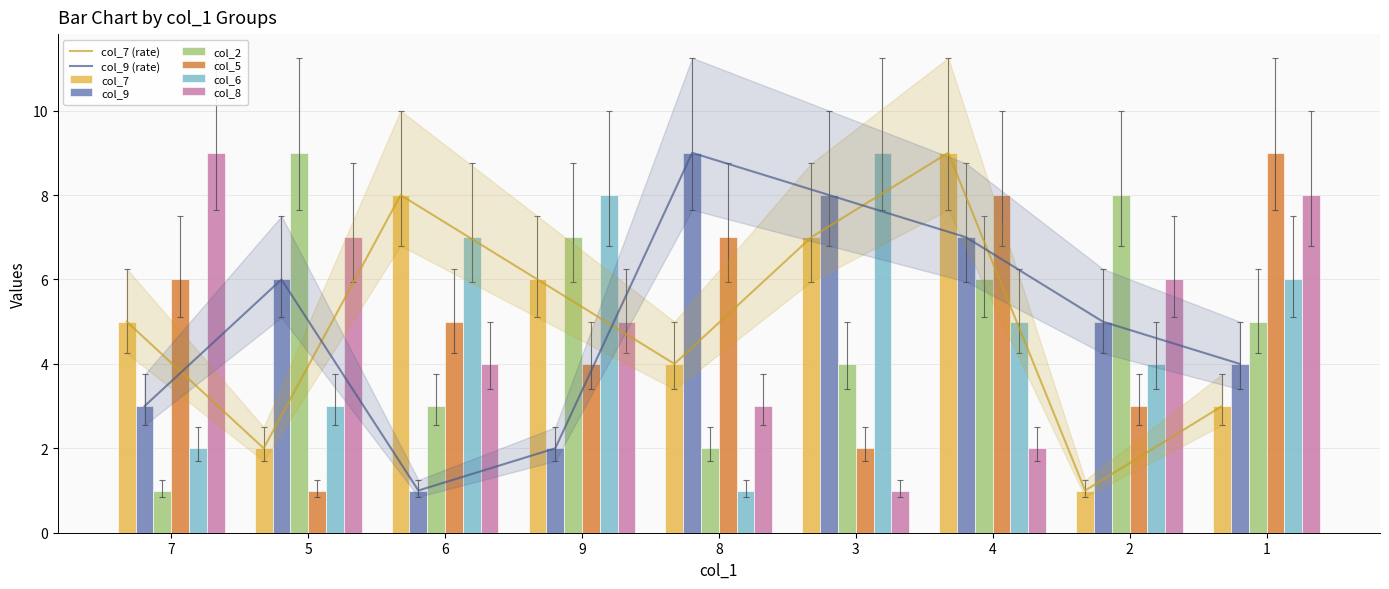

What is the difference between the second highest and minimum values in the col_8 series?

6.0